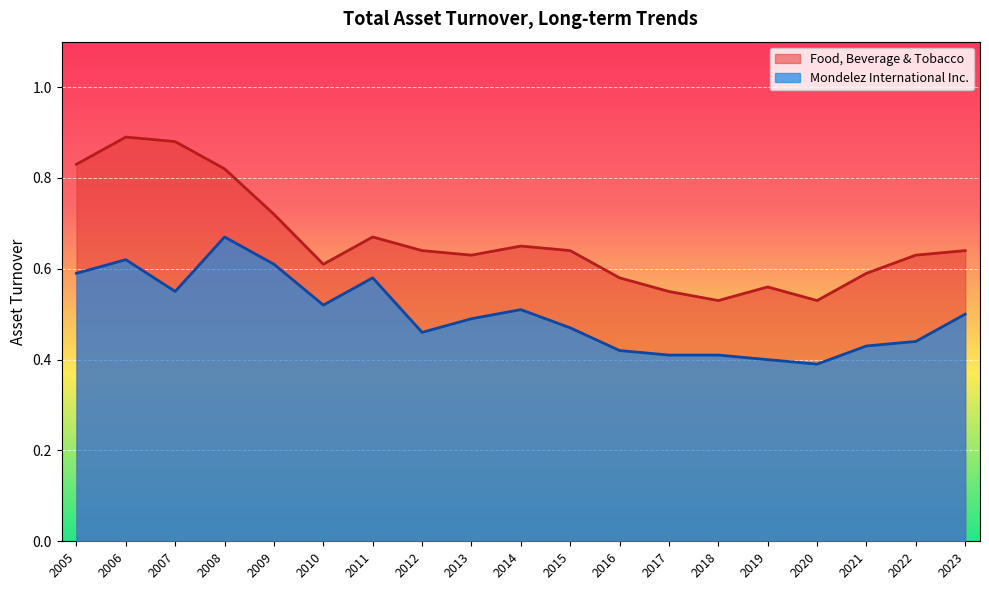

List the labels in order of Mondelez International Inc. value, largest first.

2008, 2006, 2009, 2005, 2011, 2007, 2010, 2014, 2023, 2013, 2015, 2012, 2022, 2021, 2016, 2018, 2017, 2019, 2020